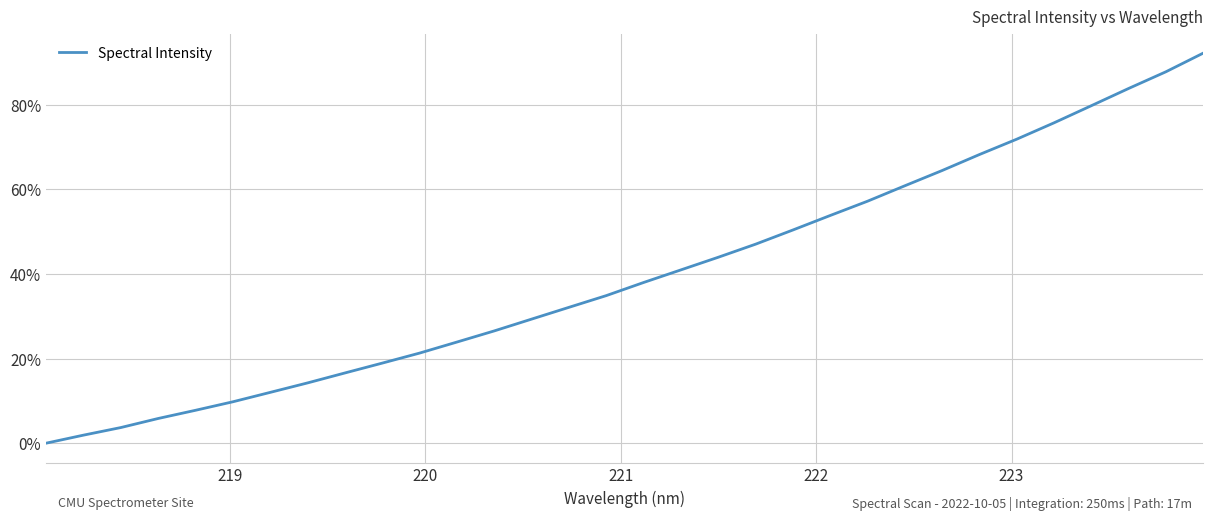

Reading left to right, extract all data points from this chart.

0.0	1.9	3.7	5.8	7.8	9.8	12.0	14.3	16.6	18.9	21.3	23.9	26.6	29.3	32.1	34.9	38.0	41.0	44.0	47.1	50.4	53.9	57.2	60.9	64.5	68.3	71.9	75.8	79.8	83.9	87.8	92.2